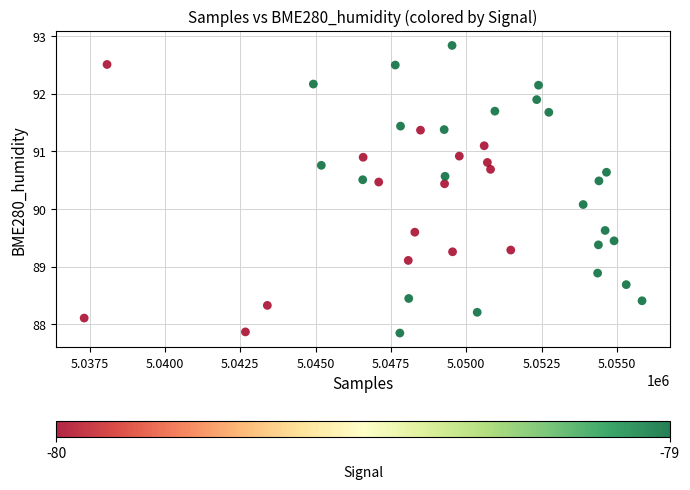

What is the range of X values (max minus min)?

18515.0